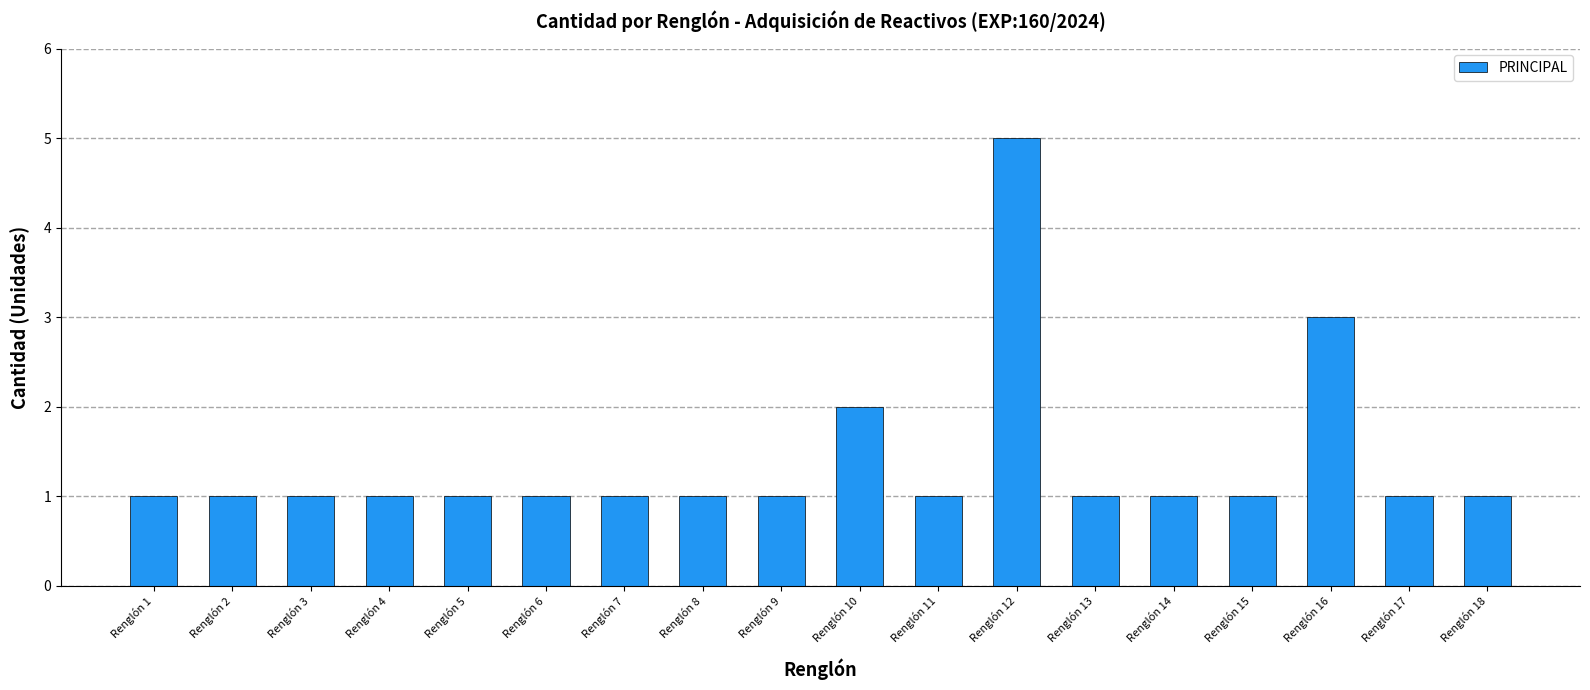

What is the difference between the maximum and minimum values?

4